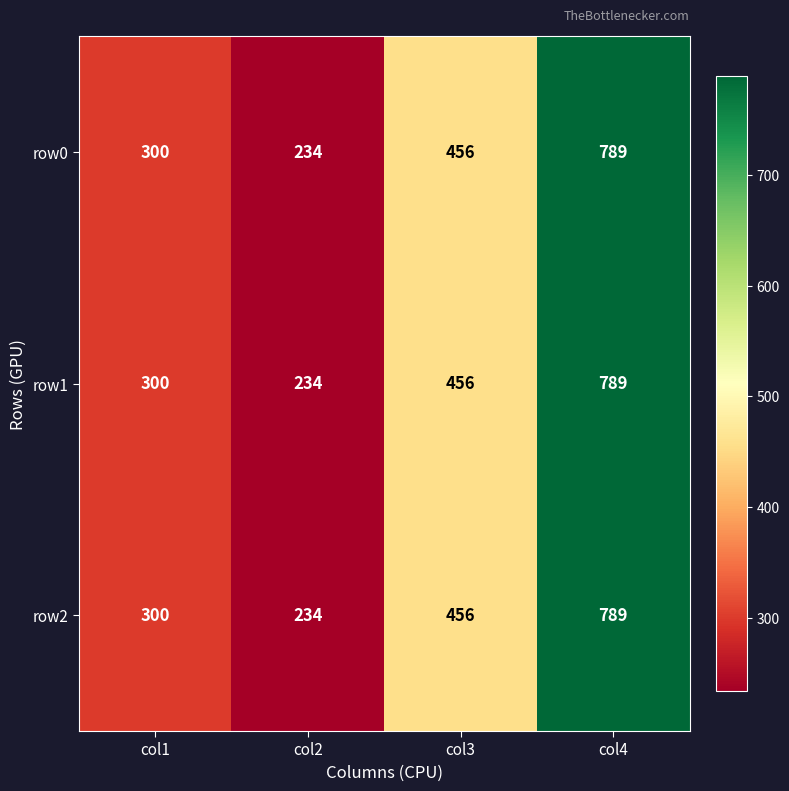

What is the difference between the row2 values at col2 and col3?

222